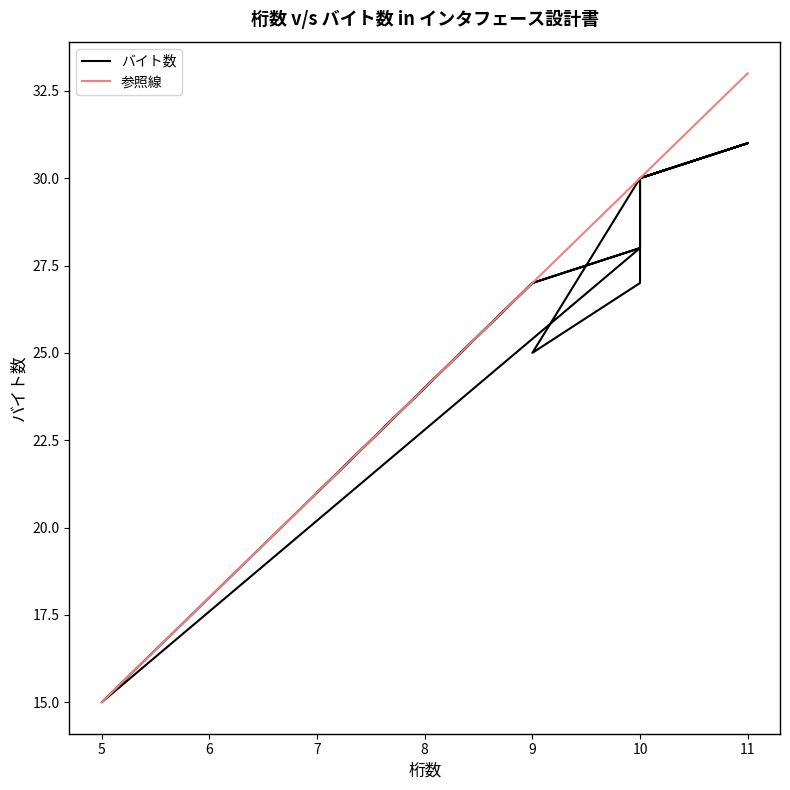

What is the lowest value of the 参照線 series?

15.0